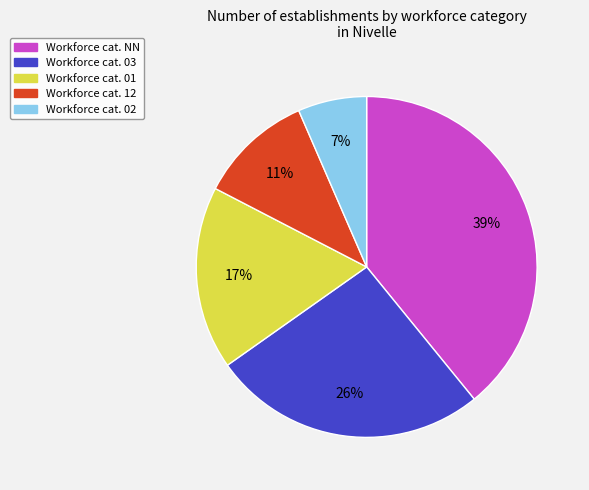

Rank the categories by value from lowest to highest.

Workforce cat. 02, Workforce cat. 12, Workforce cat. 01, Workforce cat. 03, Workforce cat. NN